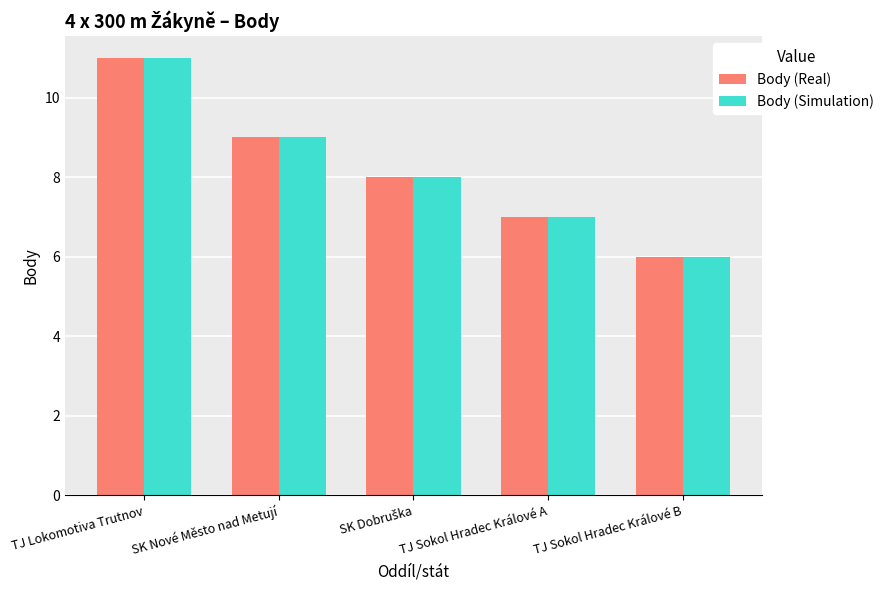

What is the label of the 1st bar from the left?

TJ Lokomotiva Trutnov